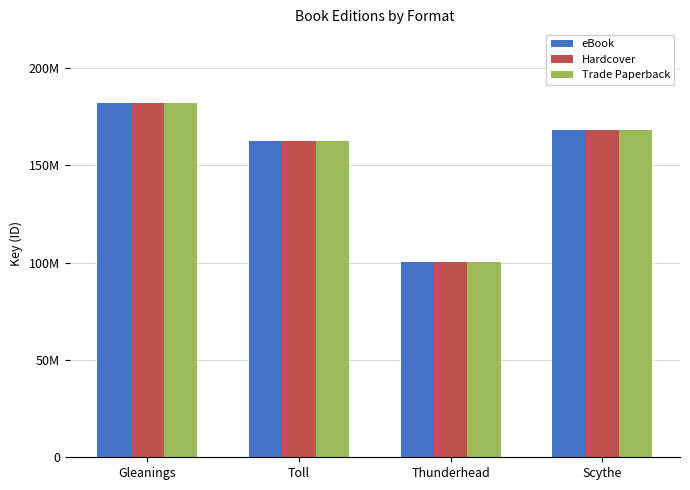

Reading left to right, list all the values displayed in this chart.

eBook: Gleanings=181952381	Toll=162430276	Thunderhead=100196160	Scythe=168081974
Hardcover: Gleanings=181952381	Toll=162430276	Thunderhead=100196160	Scythe=168081974
Trade Paperback: Gleanings=181952381	Toll=162430276	Thunderhead=100196160	Scythe=168081974